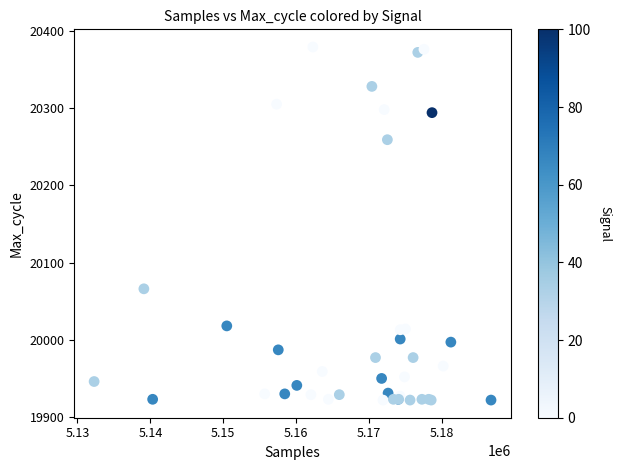

What Y value in the scatter plot is closest to 20150?

20066